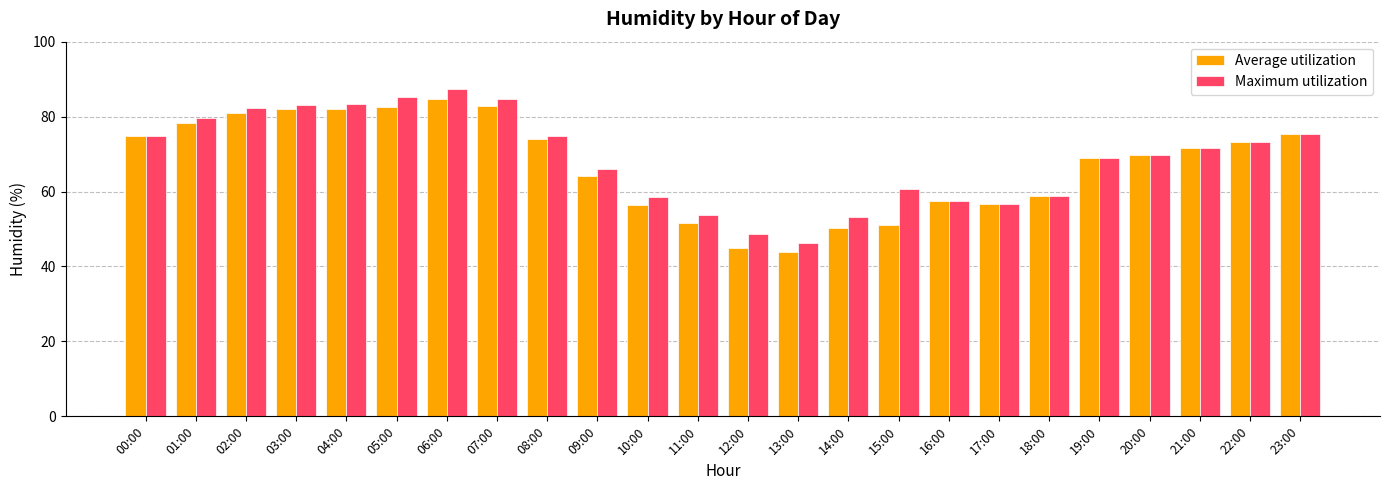

How many series are shown in this chart?

2